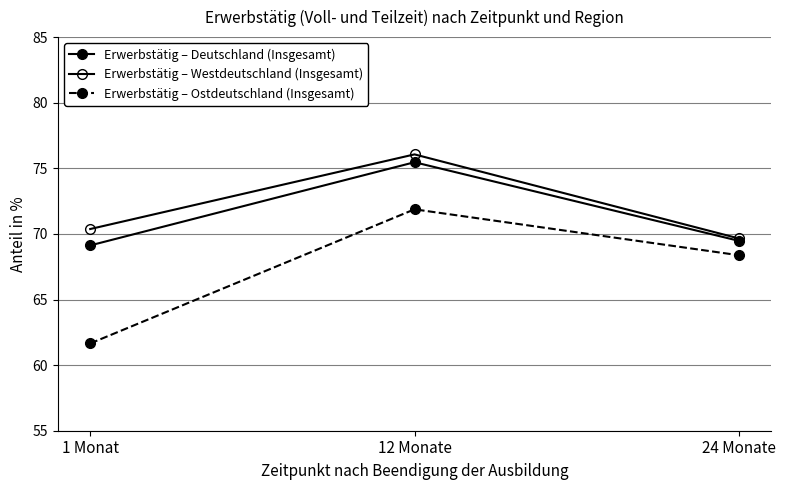

How many lines are shown in the chart?

3